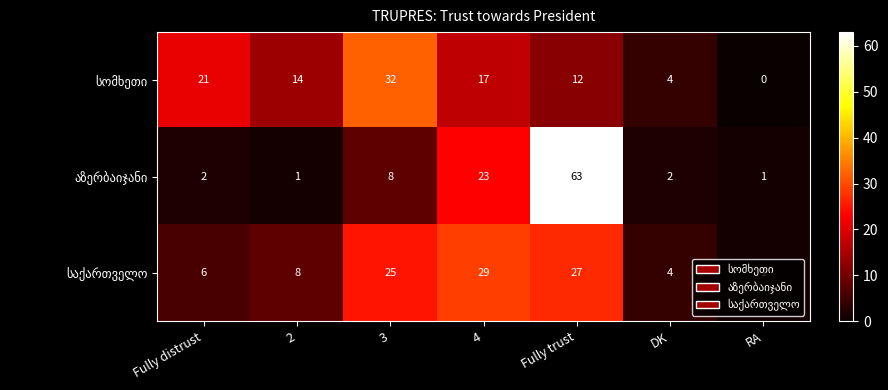

Which category has the highest value across all series?

Fully trust